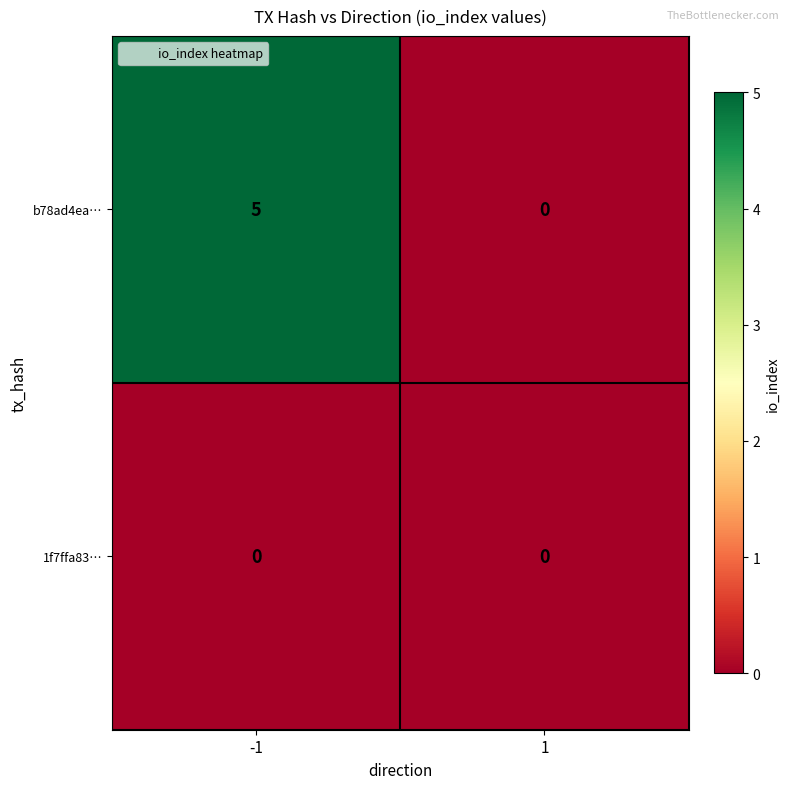

Reading left to right, list all the values displayed in this chart.

b78ad4ea…: 5	0
1f7ffa83…: 0	0